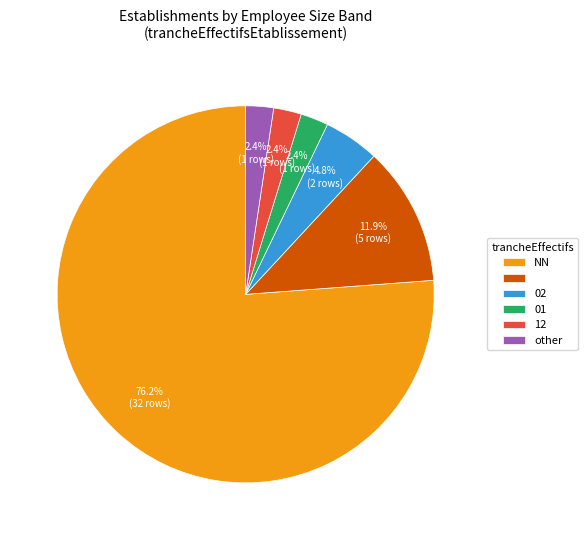

Does any single category account for the majority?

Yes